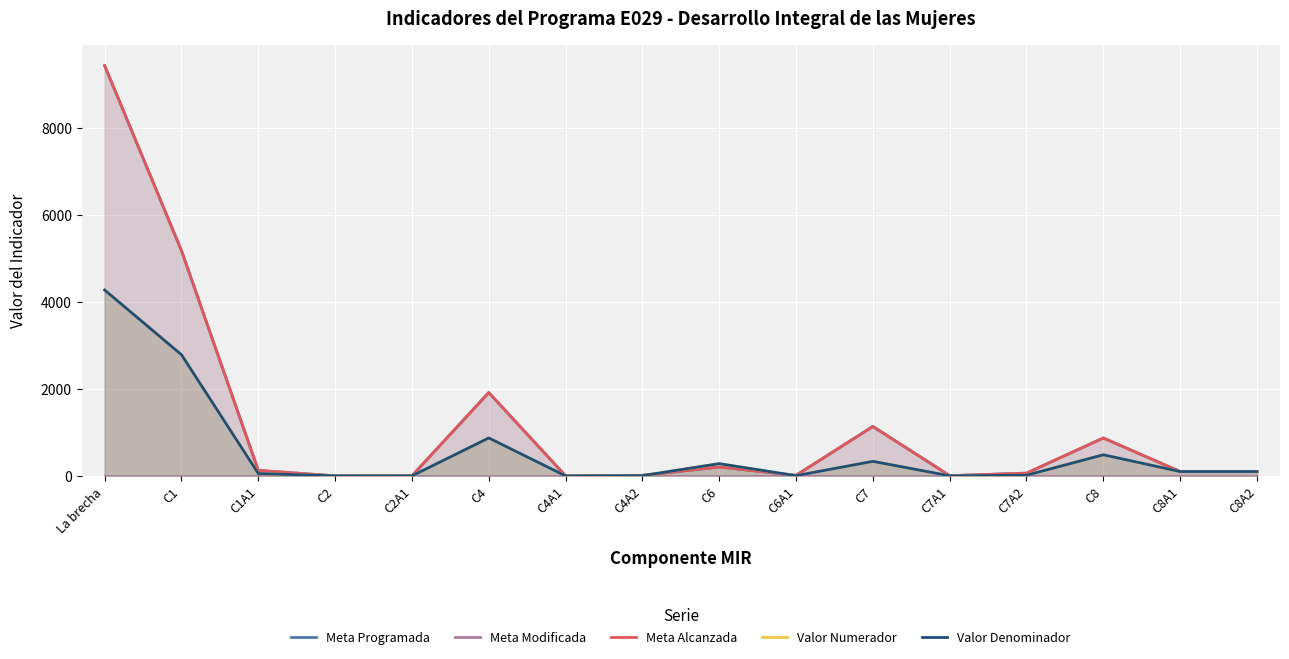

Which label corresponds to the largest value in the chart?

La brecha